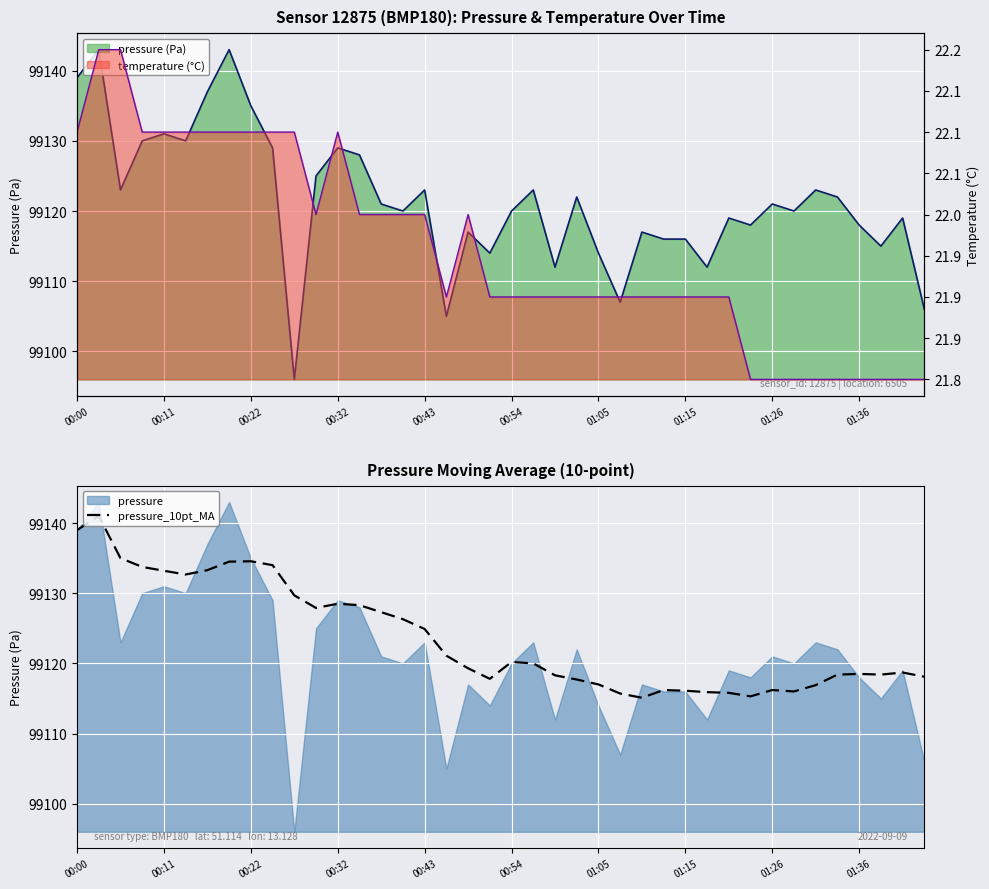

True or false: pressure (line) and temperature (line) cross at least once.

False